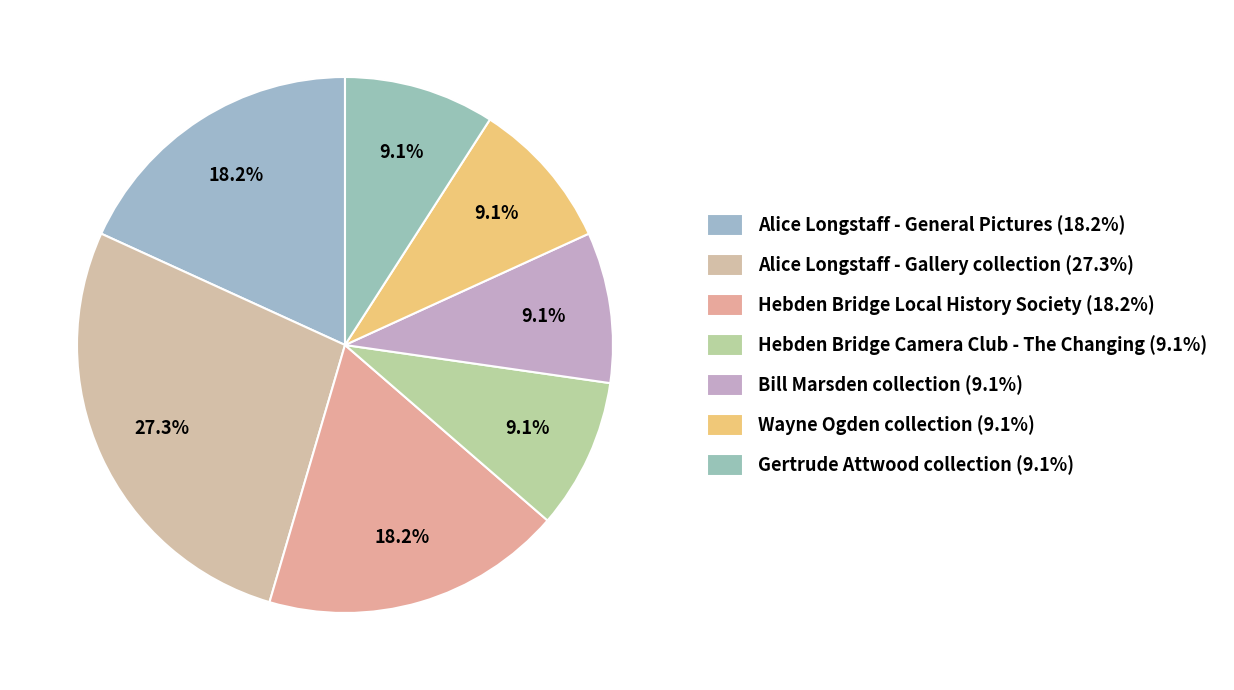

The Hebden Bridge Camera Club - The Changing slice represents 1% of the pie. True or false?

False